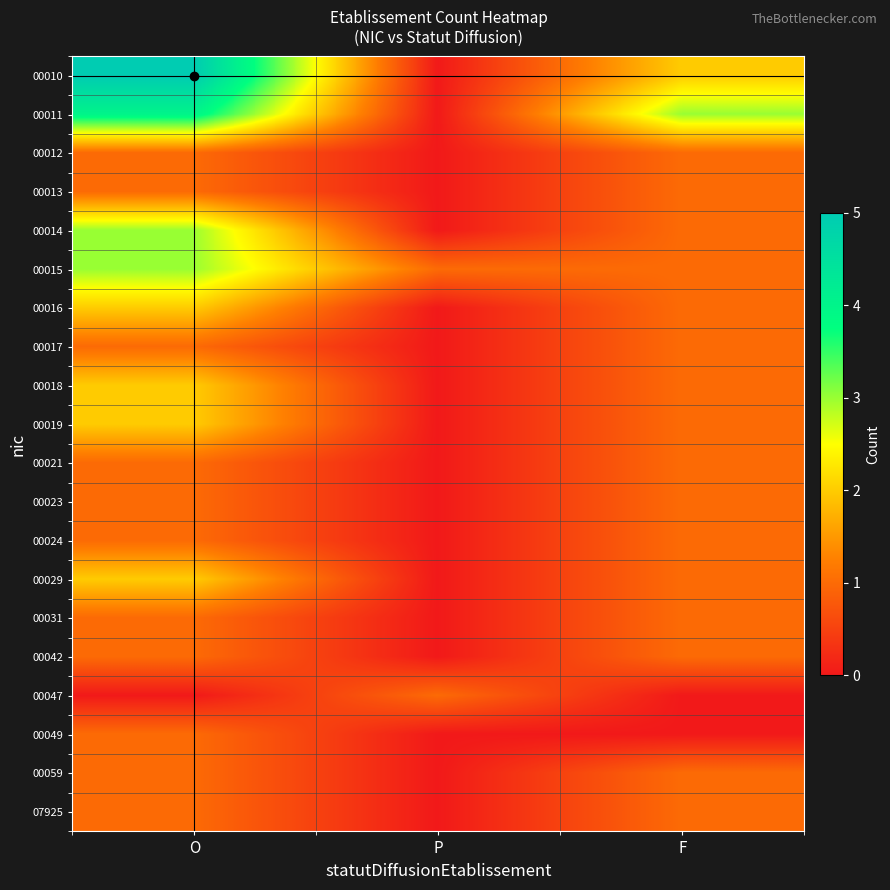

Which category has the lowest value across all series?

P